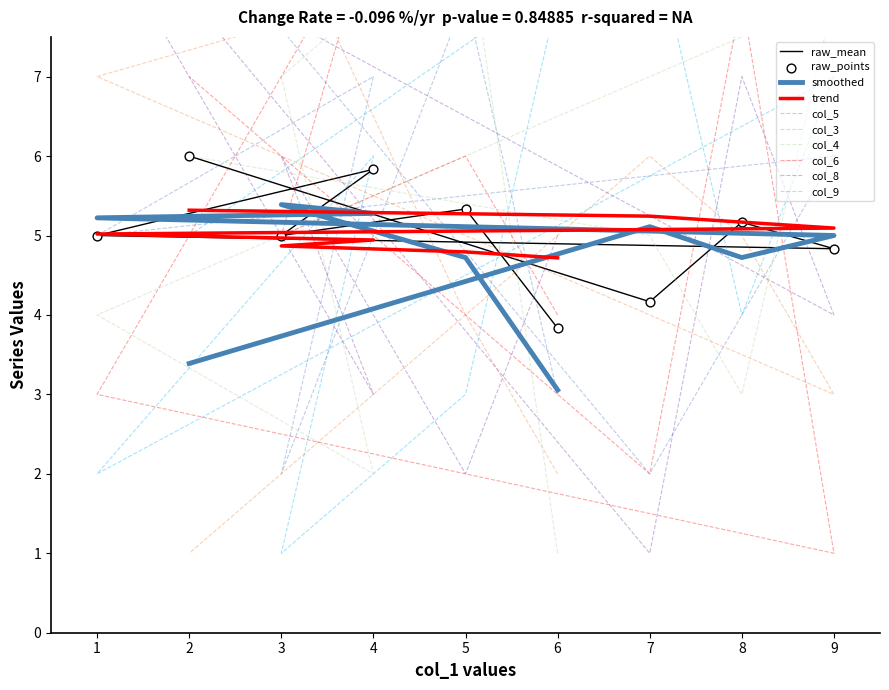

Which series contains the highest Y value?

col_5